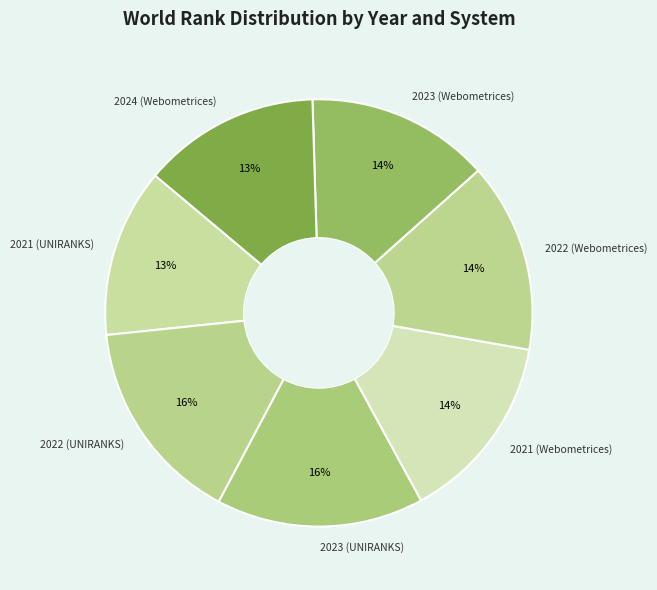

Is there a majority slice in this chart?

No